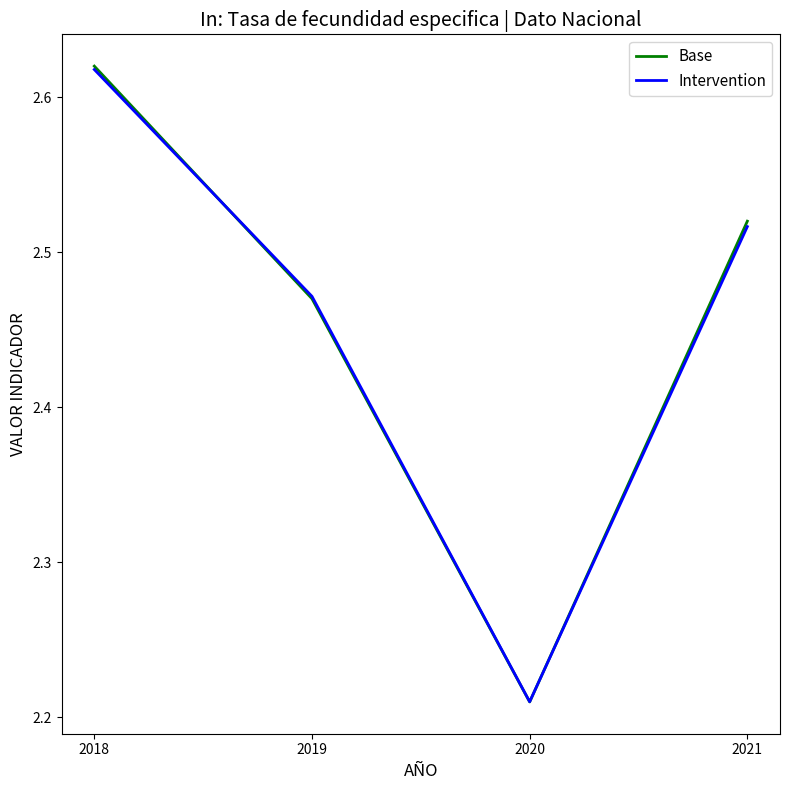

Between 2020 and 2021, which series saw the biggest shift?

Base